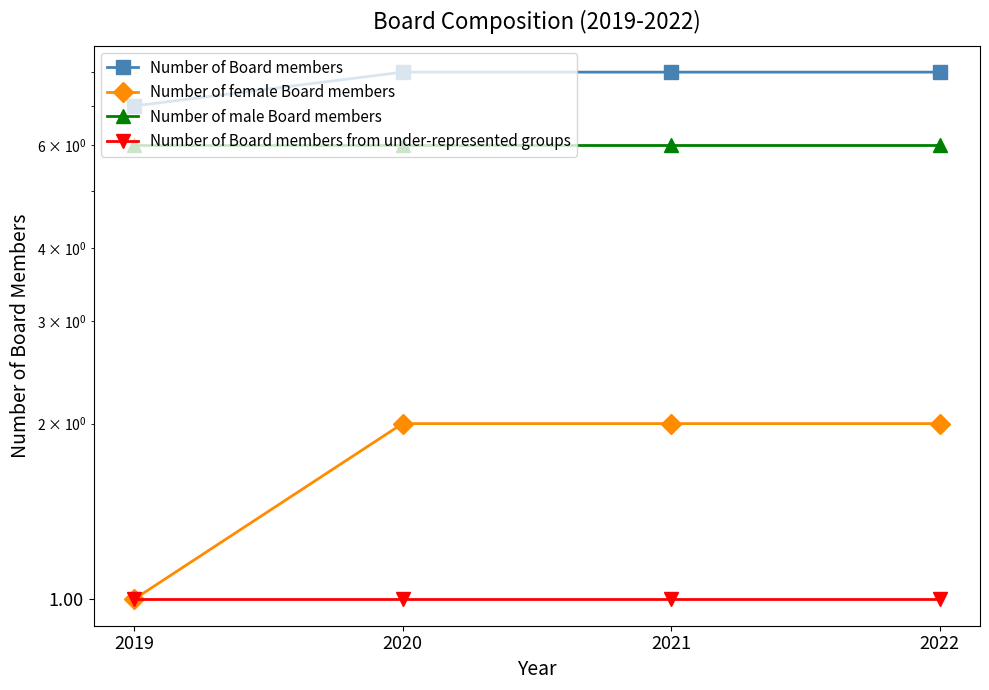

List the series in order of their peak value, highest first.

Number of Board members, Number of male Board members, Number of female Board members, Number of Board members from under-represented groups